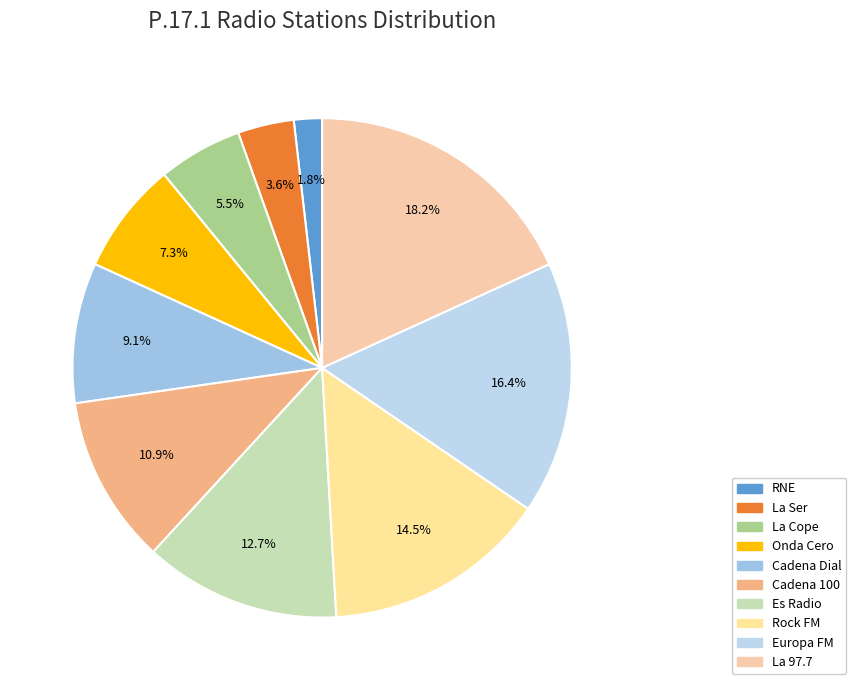

To the nearest percent, what percentage of the pie is La Ser?

4%